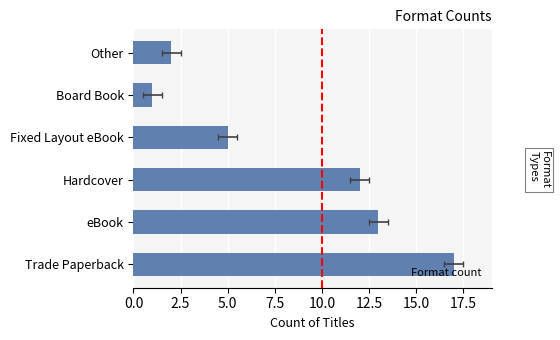

What is the difference between the values at eBook and Other?

11